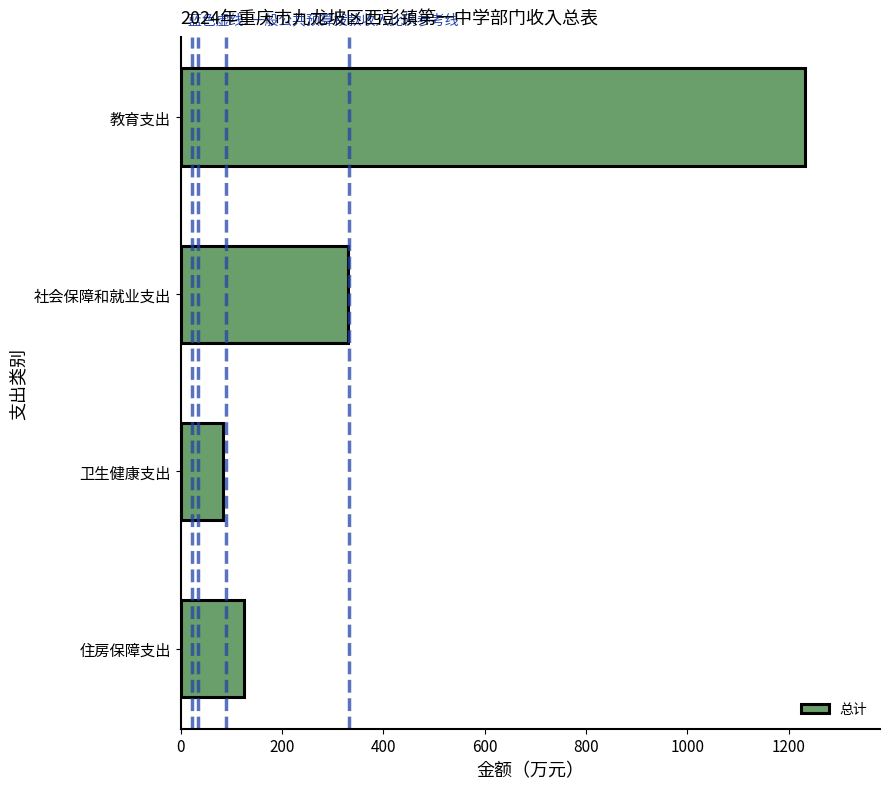

True or false: the data shows 129.4 at 社会保障和就业支出.

False